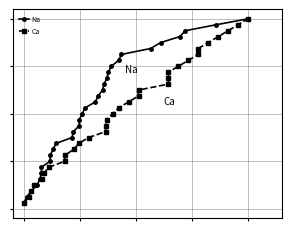

How many lines are shown in the chart?

2